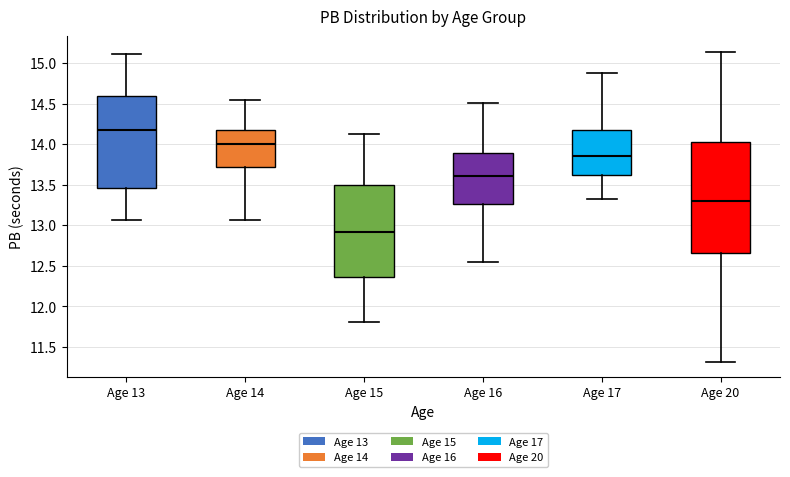

Reading left to right, transcribe this box plot: for each box, give where its median line is, the range the box spans, and where its two whiskers end, as read against the y-axis. The values are not printed on the chart, so give them approximately, as read against the axis.

Age 13: median 14.20, box 13.45 to 14.60, whiskers 13.05 to 15.10
Age 14: median 14.00, box 13.70 to 14.20, whiskers 13.05 to 14.55
Age 15: median 12.90, box 12.35 to 13.50, whiskers 11.80 to 14.15
Age 16: median 13.60, box 13.25 to 13.90, whiskers 12.55 to 14.50
Age 17: median 13.85, box 13.65 to 14.20, whiskers 13.30 to 14.90
Age 20: median 13.30, box 12.65 to 14.05, whiskers 11.30 to 15.15